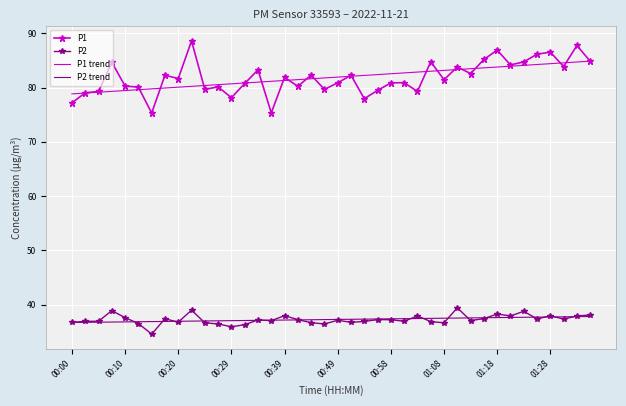

True or false: P1 and P2 trend cross at least once.

False